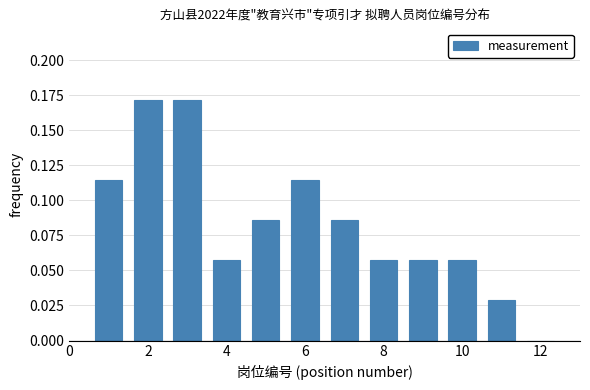

Reading left to right, list every bar in this chart as the range it spans on the x-axis followed by its height. Neither the bar edges nor the heights are printed on the chart, so give them approximately, as read against the axes.

0.5 to 1.5: 0.115
1.5 to 2.5: 0.170
2.5 to 3.5: 0.170
3.5 to 4.5: 0.055
4.5 to 5.5: 0.085
5.5 to 6.5: 0.115
6.5 to 7.5: 0.085
7.5 to 8.5: 0.055
8.5 to 9.5: 0.055
9.5 to 10.5: 0.055
10.5 to 11.5: 0.030
11.5 to 12.5: 0